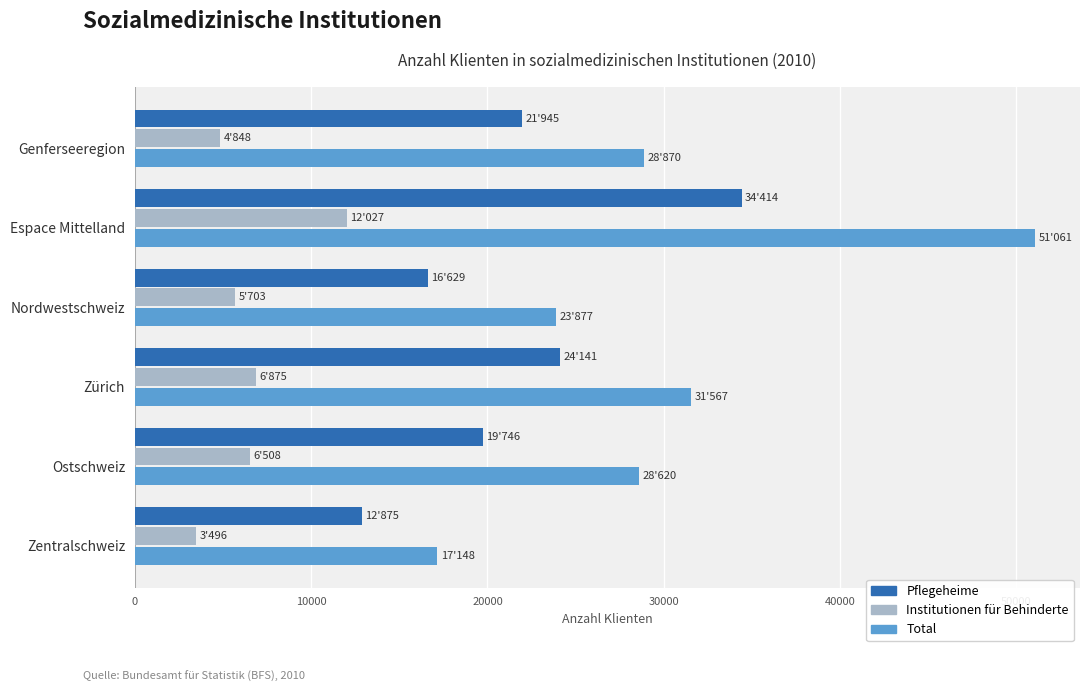

At which category does the chart reach its peak across all series?

Espace Mittelland